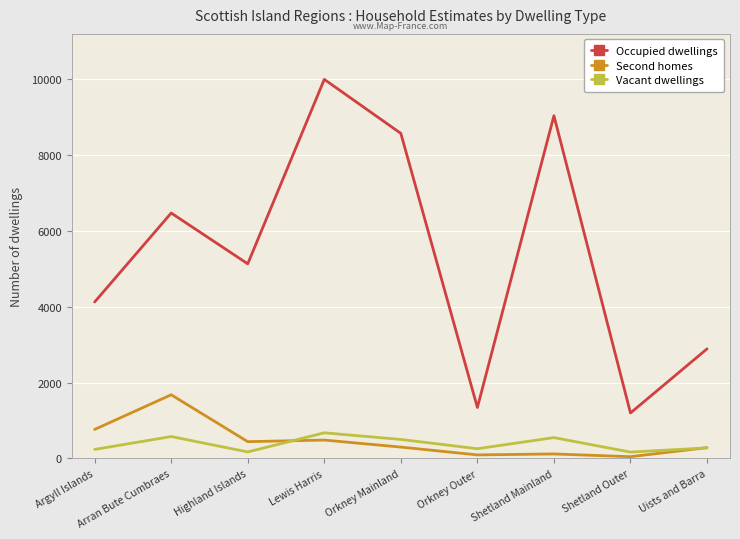

True or false: Second homes has a value of 299 at Orkney Mainland.

True